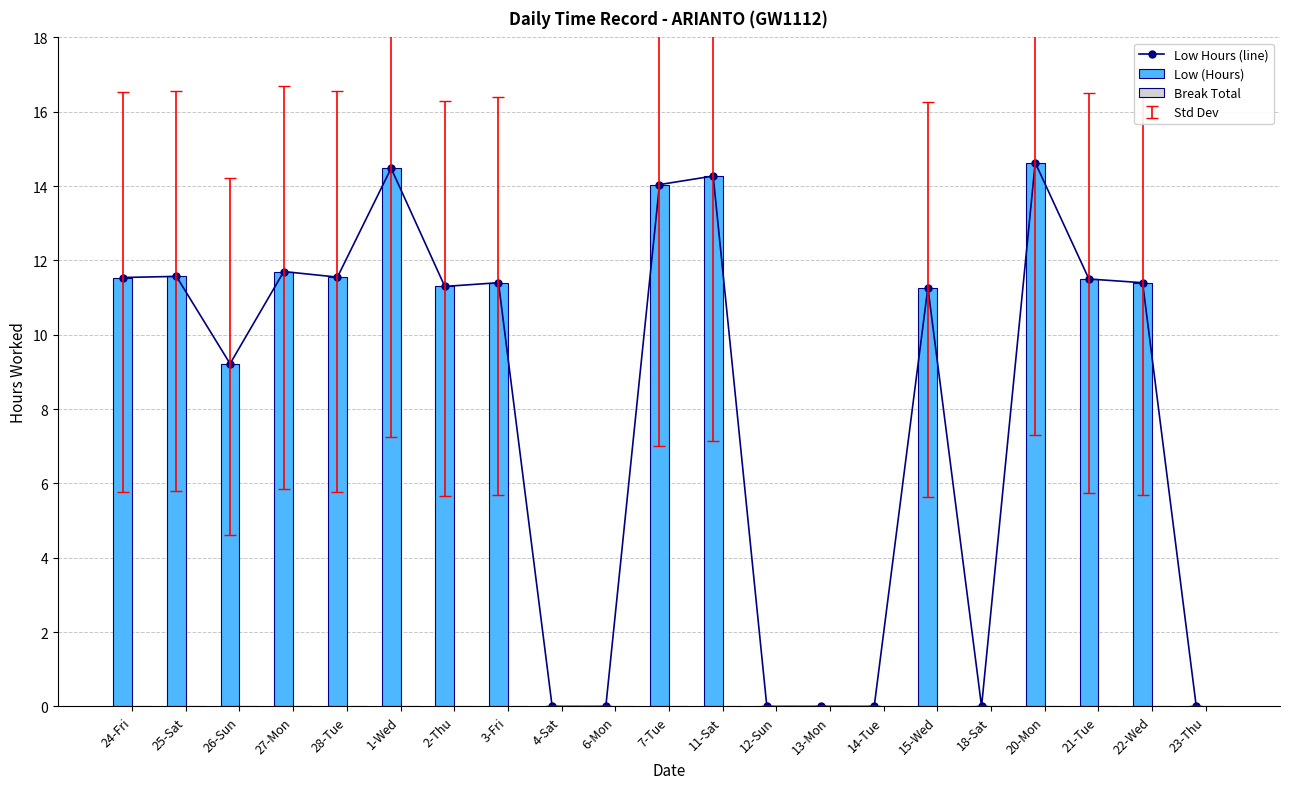

Where is Low (Hours) nearest to the value 7?

26-Sun